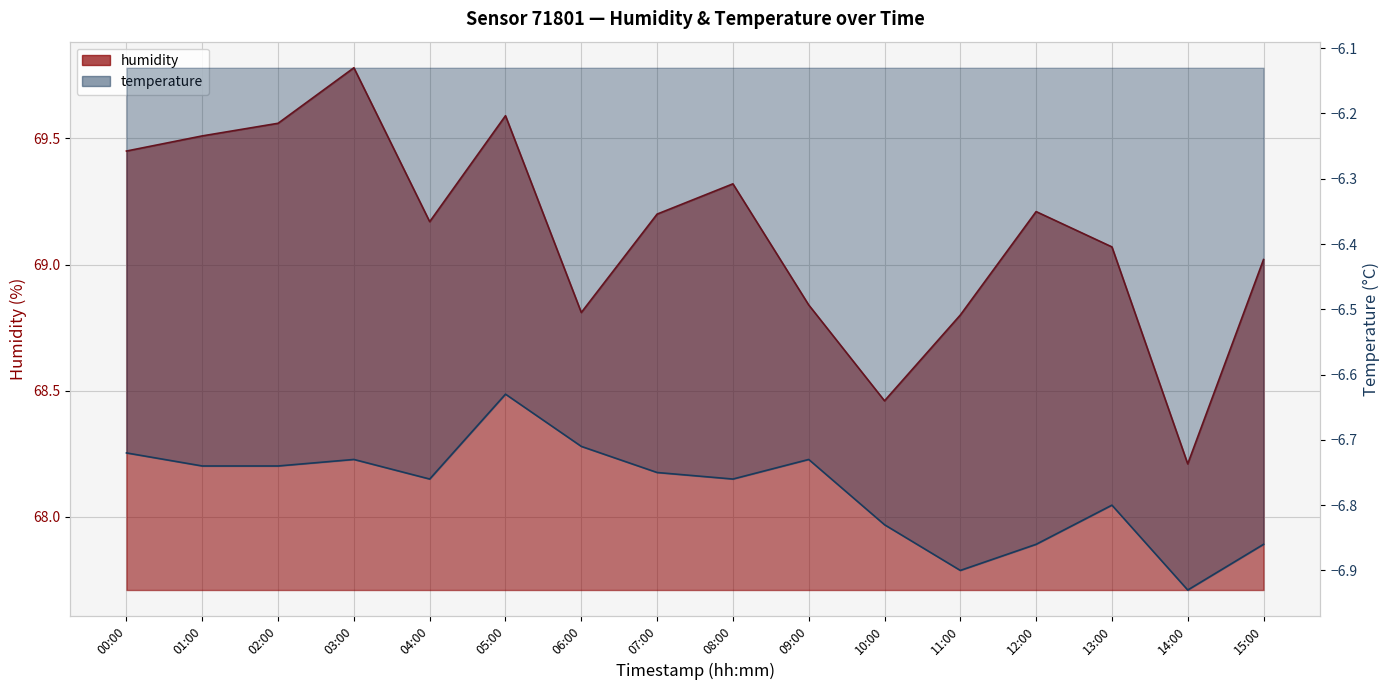

What is the label of the 16th point from the right?

00:00